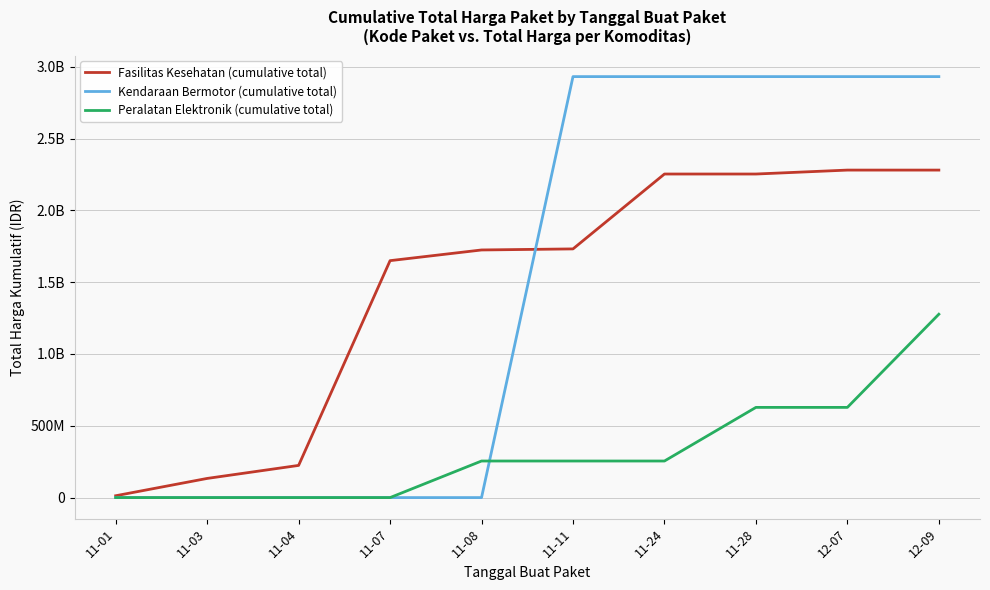

How many intersections are there between Kendaraan Bermotor (cumulative total) and Fasilitas Kesehatan (cumulative total)?

1